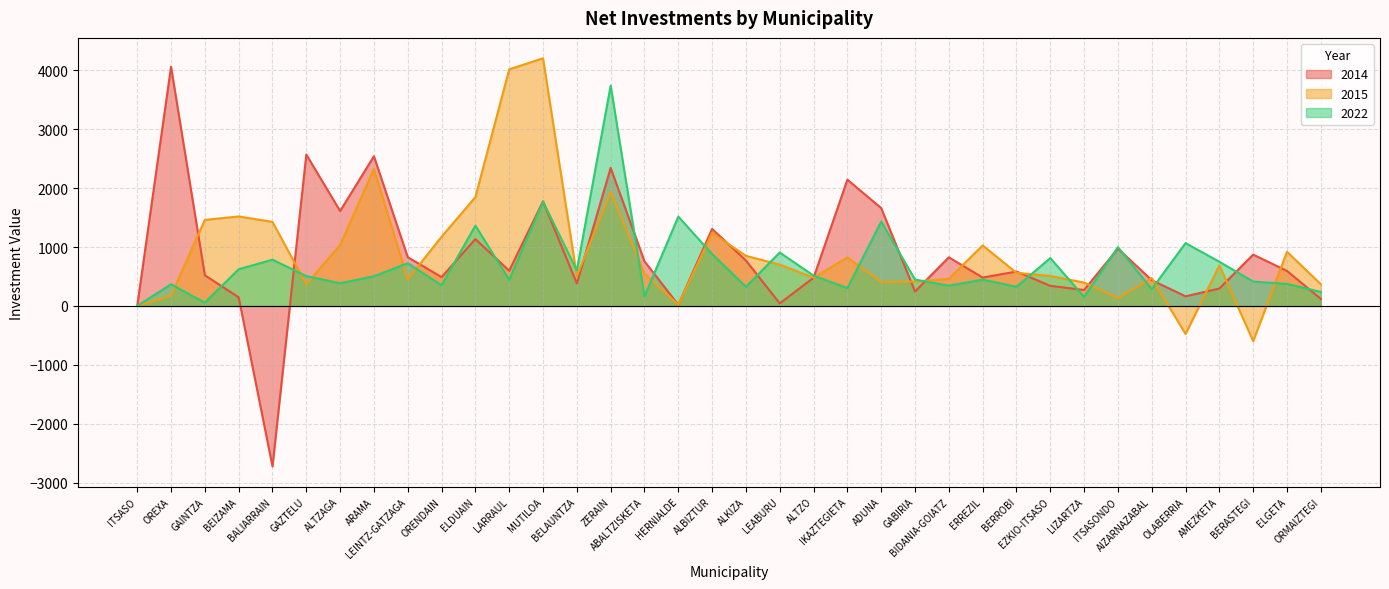

What is the spread (max minus min) of values at LEABURU?

863.6